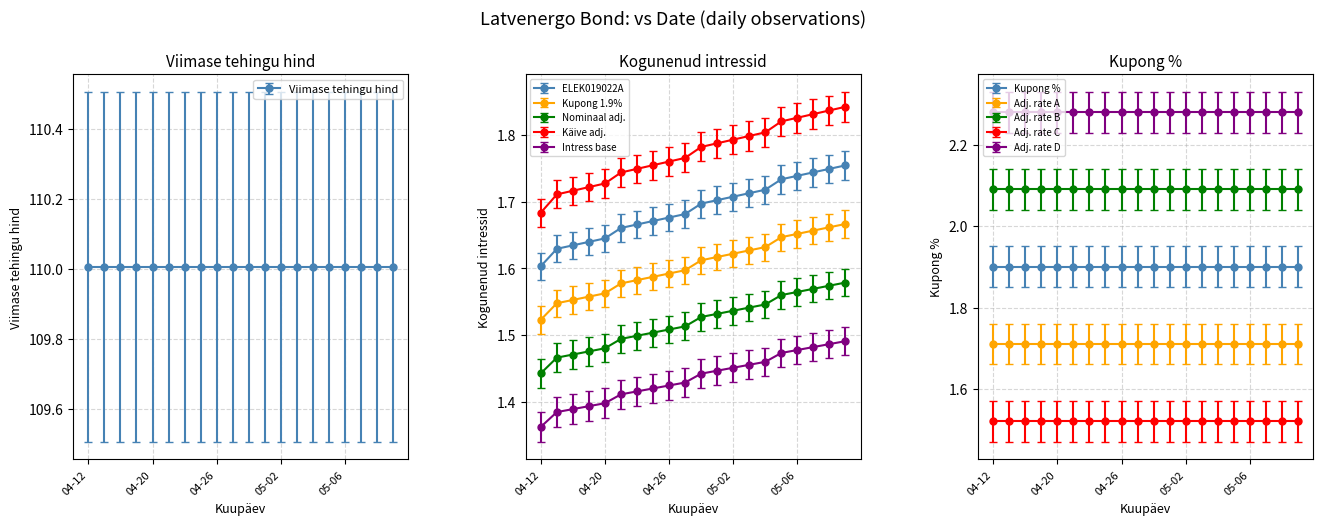

Count the ELEK019022A values in the range 1 to 2.

20